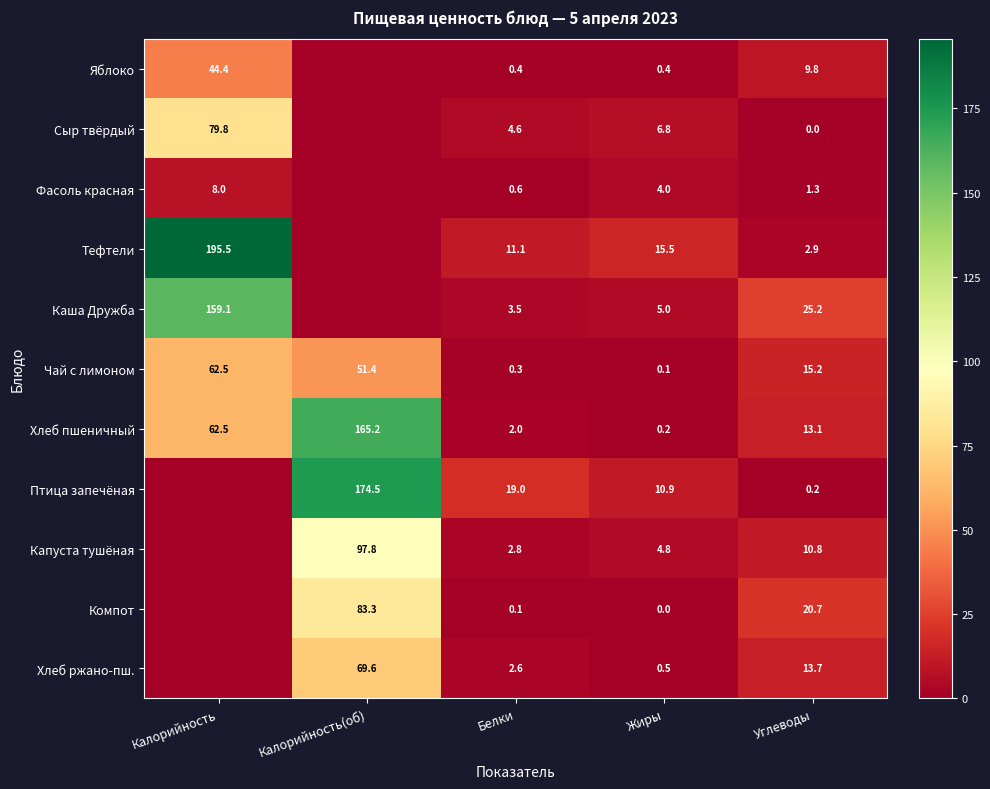

Where is Чай с лимоном nearest to the value 31?

Углеводы